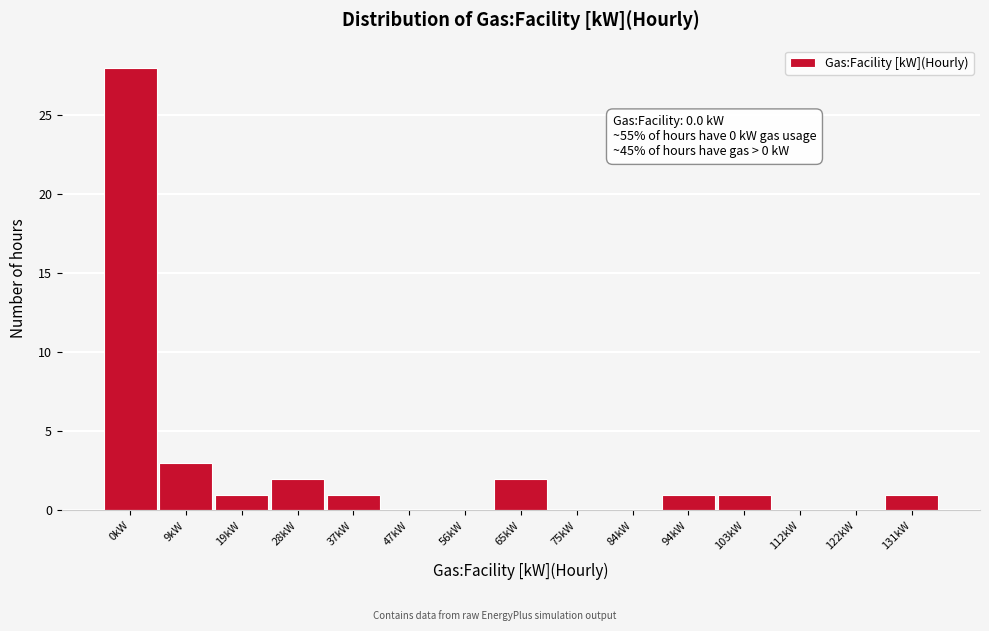

Reading left to right, transcribe all the data shown in this chart.

0kW=28	9kW=3	19kW=1	28kW=2	37kW=1	47kW=0	56kW=0	65kW=2	75kW=0	84kW=0	94kW=1	103kW=1	112kW=0	122kW=0	131kW=1